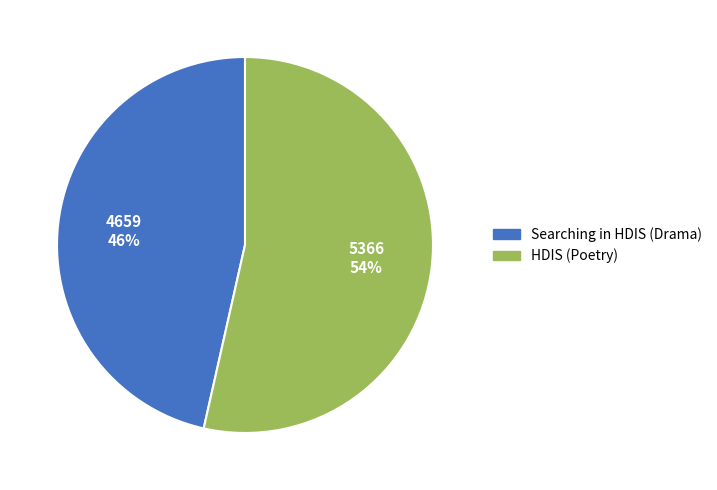

Which slice is the smallest?

Searching in HDIS (Drama)